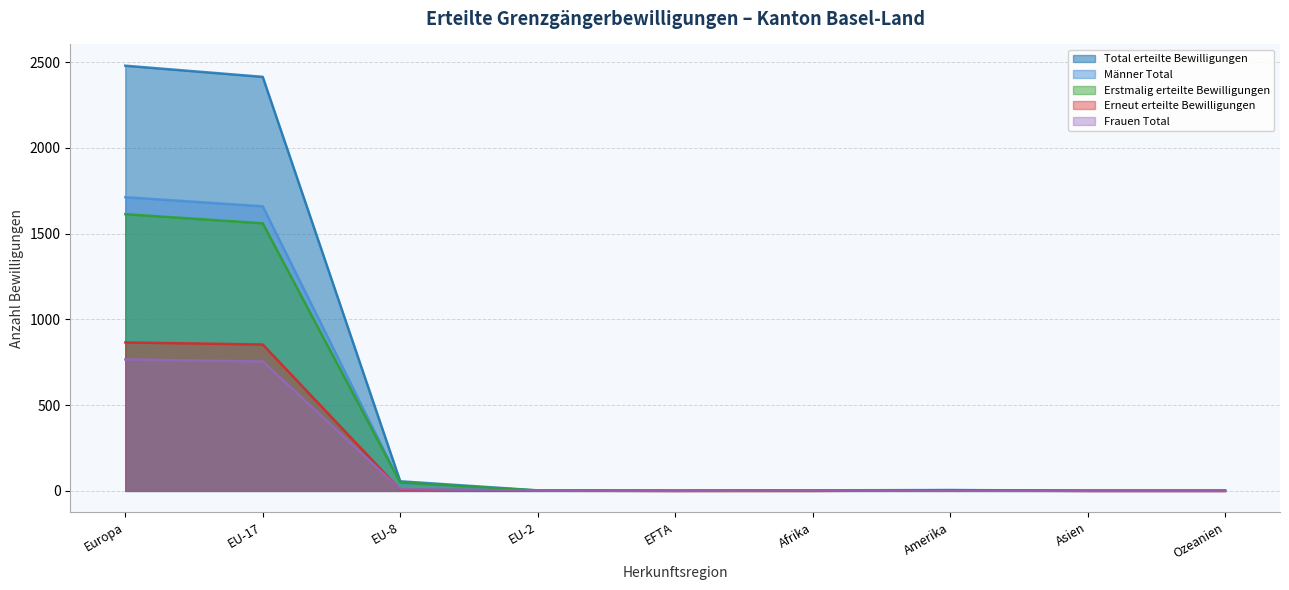

What is the total value across all series at EU-17?

7245